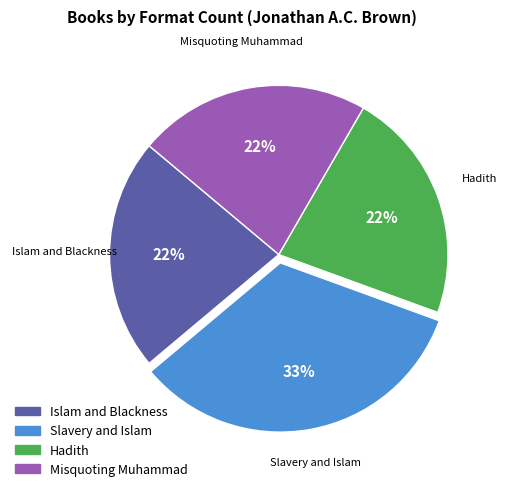

Does Hadith represent more than half of the total?

No